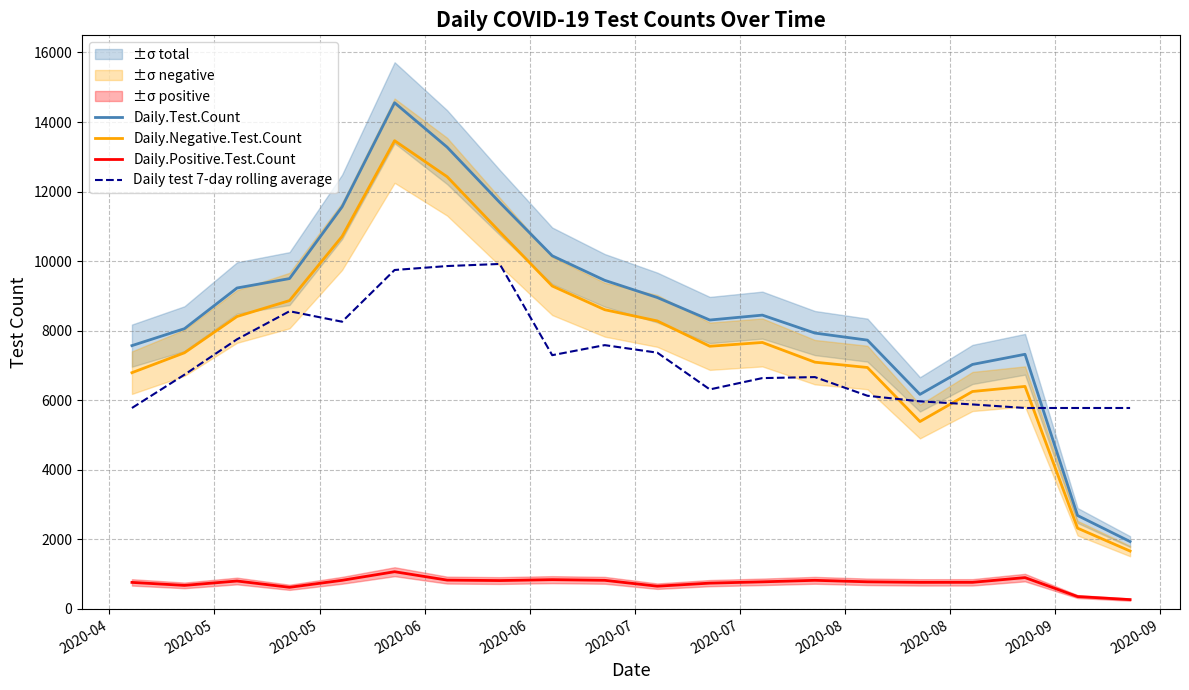

Count the number of categories in the chart.

20